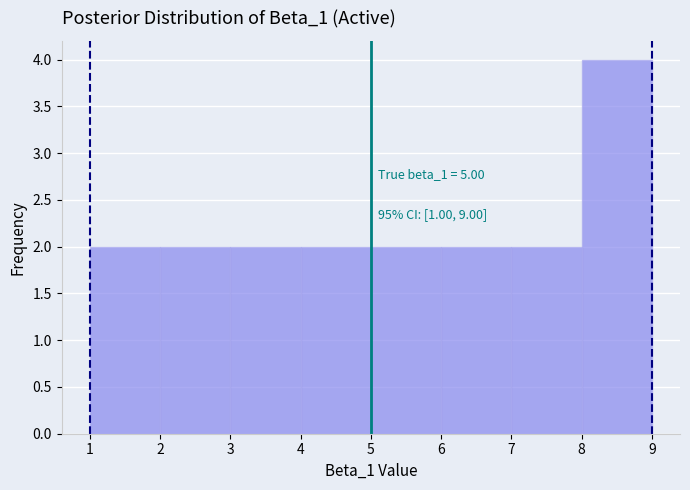

Which range on the x-axis has the tallest bar?

8 to 9